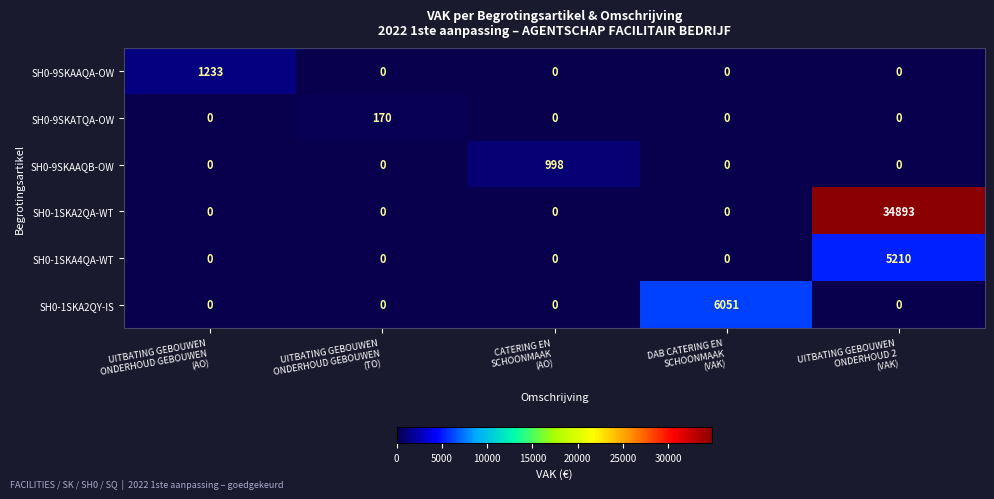

What is the average value of the SH0-9SKAAQB-OW series?

200